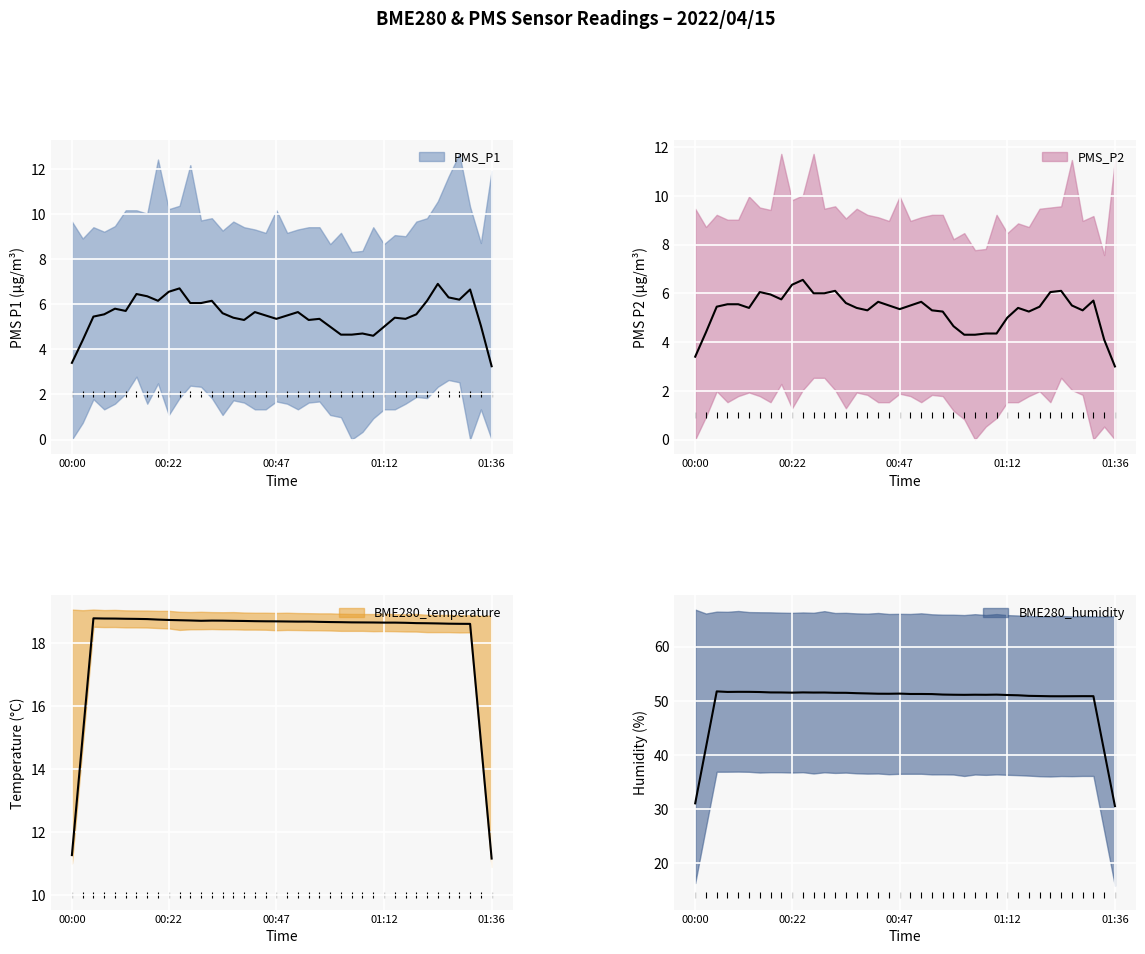

Which series has the largest total across all categories?

BME280_humidity